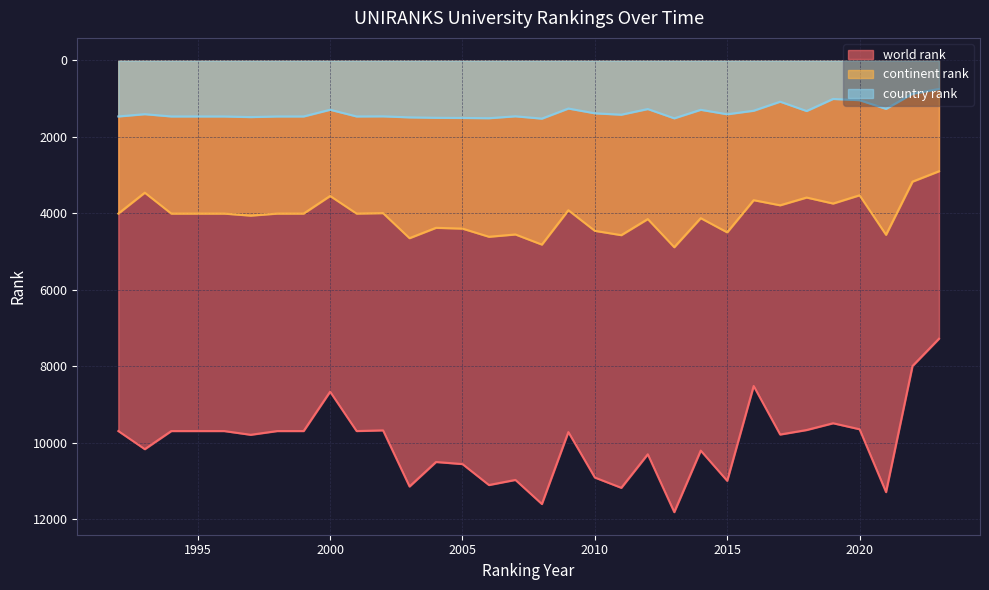

Where is the first local maximum for continent rank?

1997